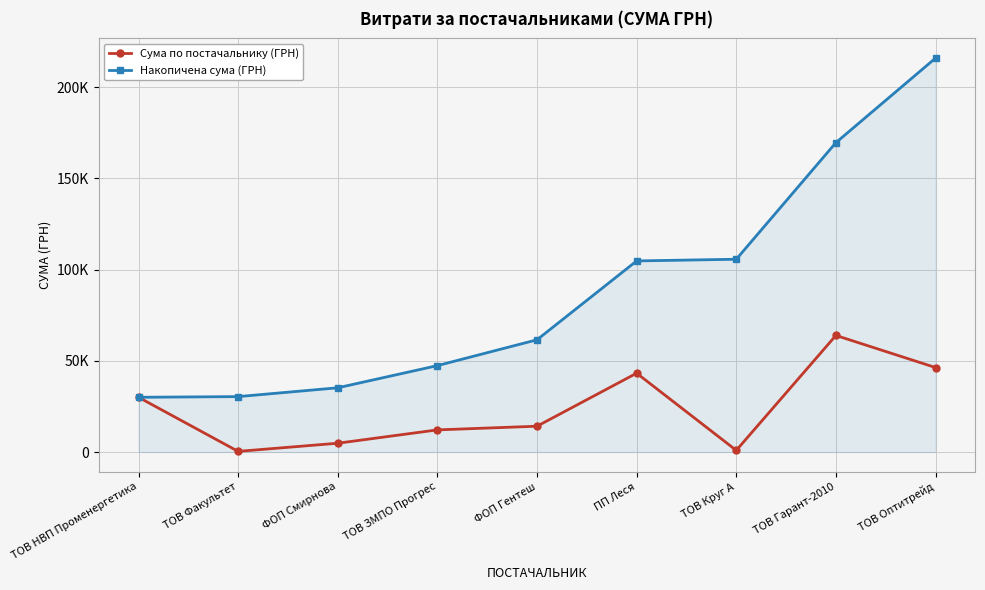

True or false: Накопичена сума (ГРН) has more than 1 interior local peaks.

False